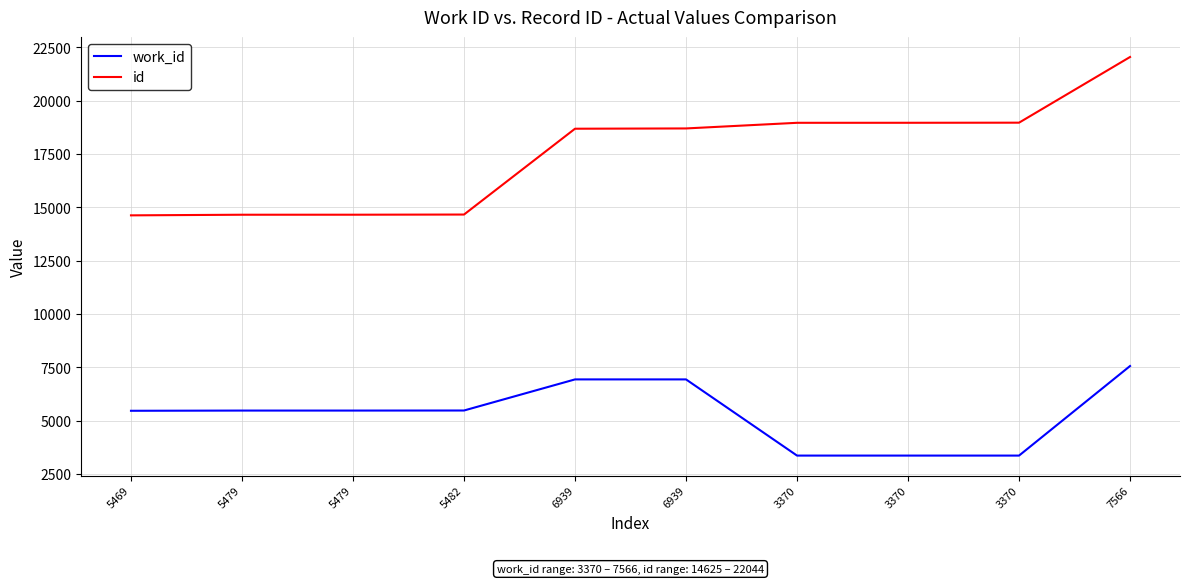

How many lines are shown in the chart?

2